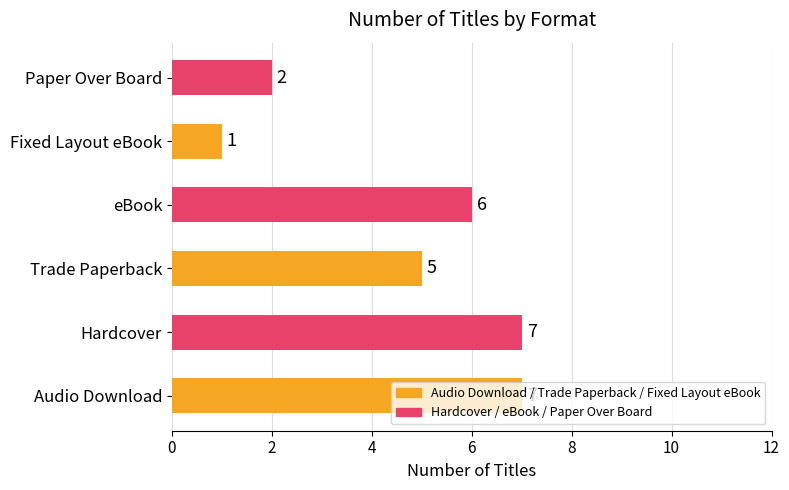

What is the change in value from Hardcover to Paper Over Board?

-5